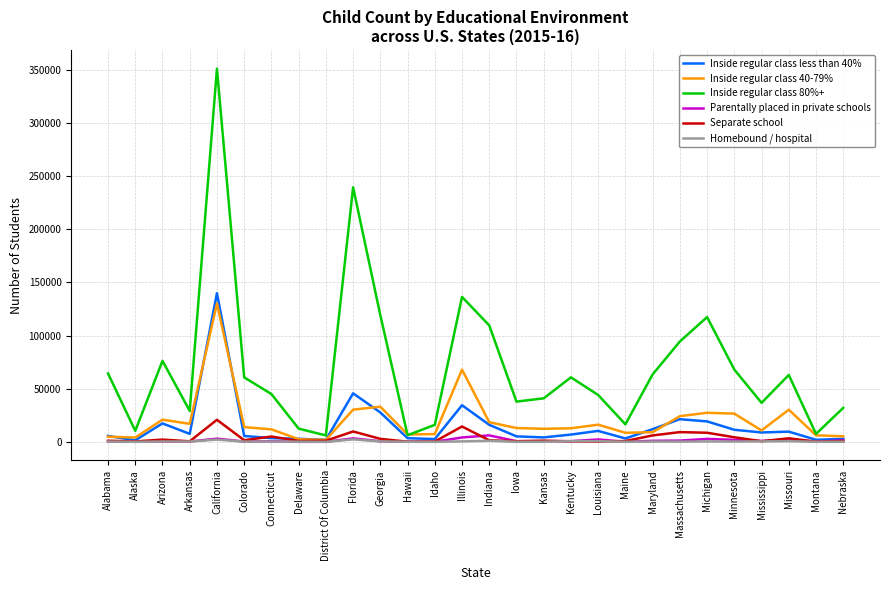

Which series has the widest spread of values?

Inside regular class 80%+